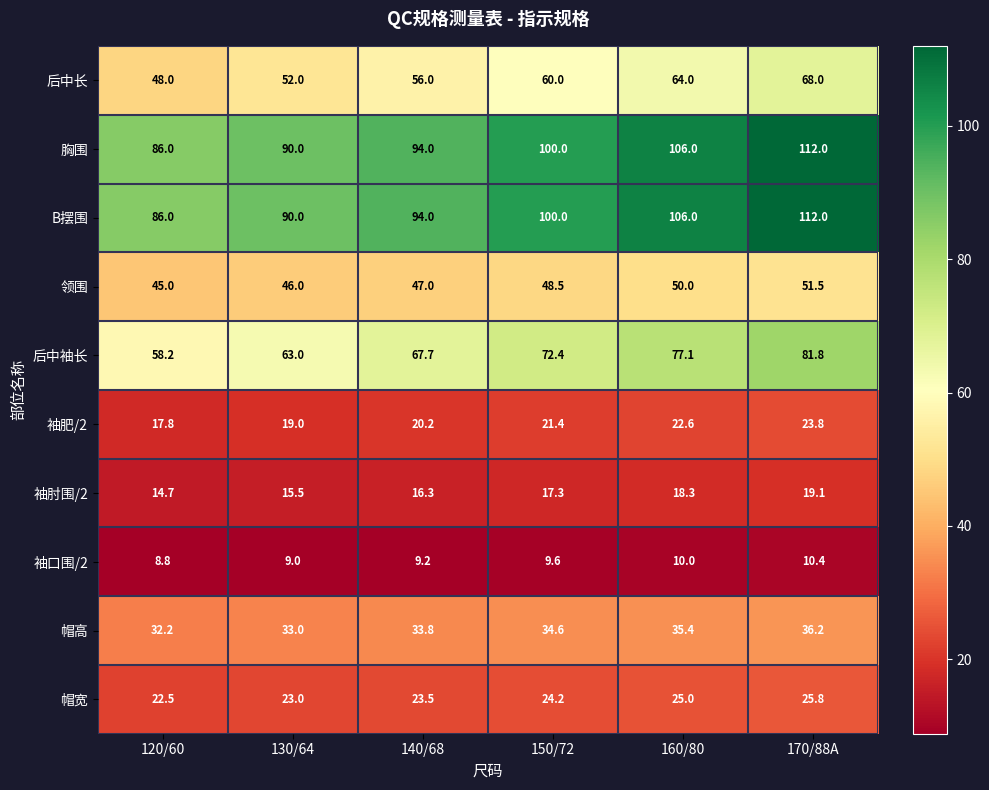

Is the value of 袖口围/2 at 160/80 greater than the value of 袖肘围/2 at 120/60?

No